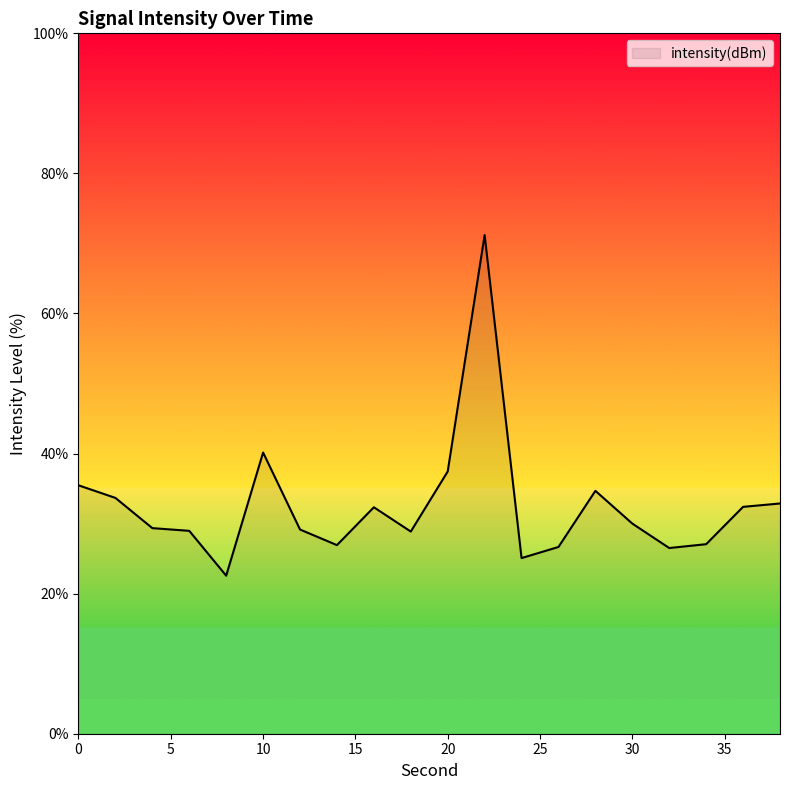

What is the maximum value shown in the chart?

71.2